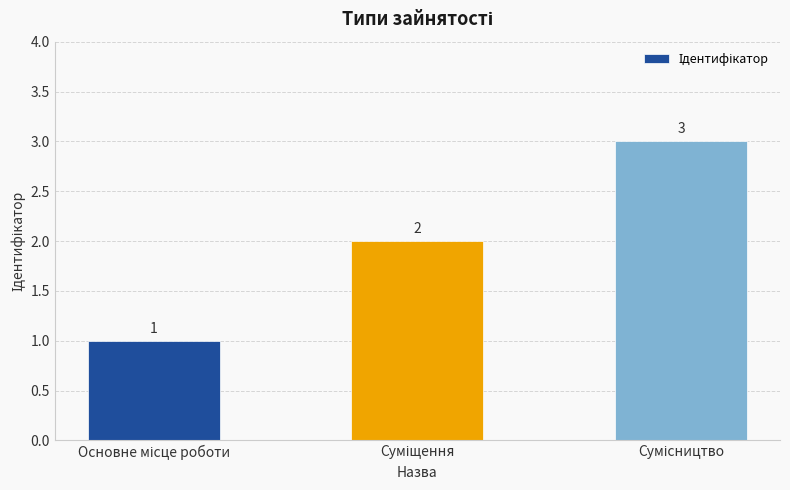

What is the maximum value shown in the chart?

3